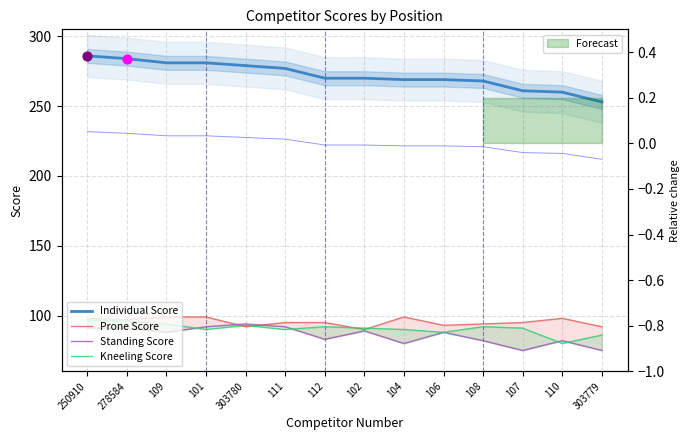

Which series reaches the minimum Y coordinate?

Standing Score